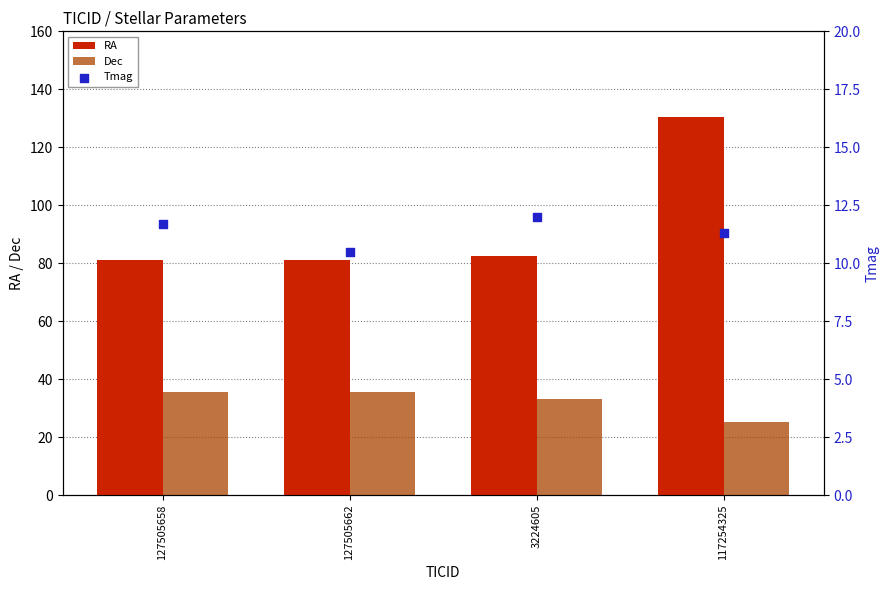

Which series has the largest total across all categories?

RA